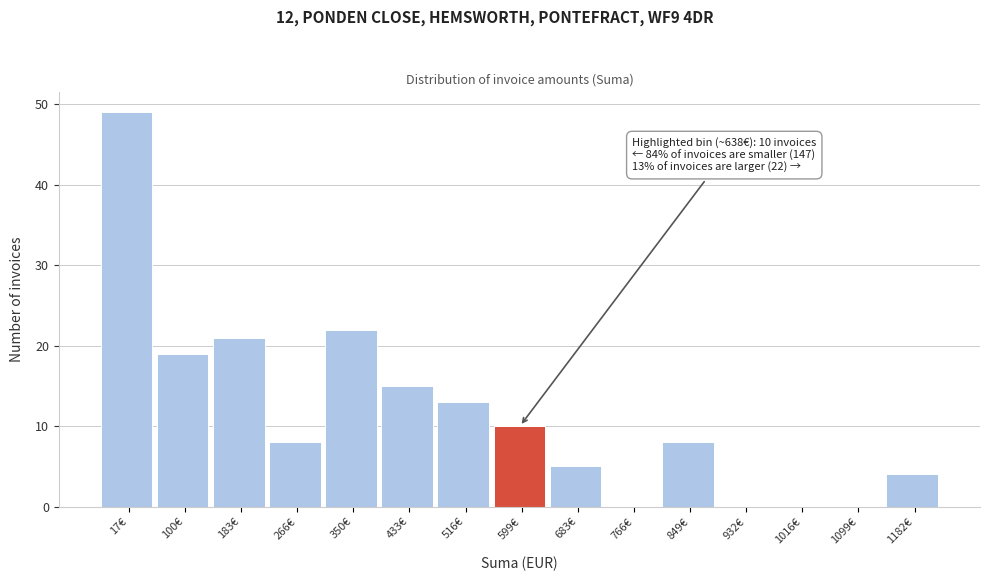

Reading left to right, what are all the values shown in this chart?

17€=49	100€=19	183€=21	266€=8	350€=22	433€=15	516€=13	599€=10	683€=5	766€=0	849€=8	932€=0	1016€=0	1099€=0	1182€=4